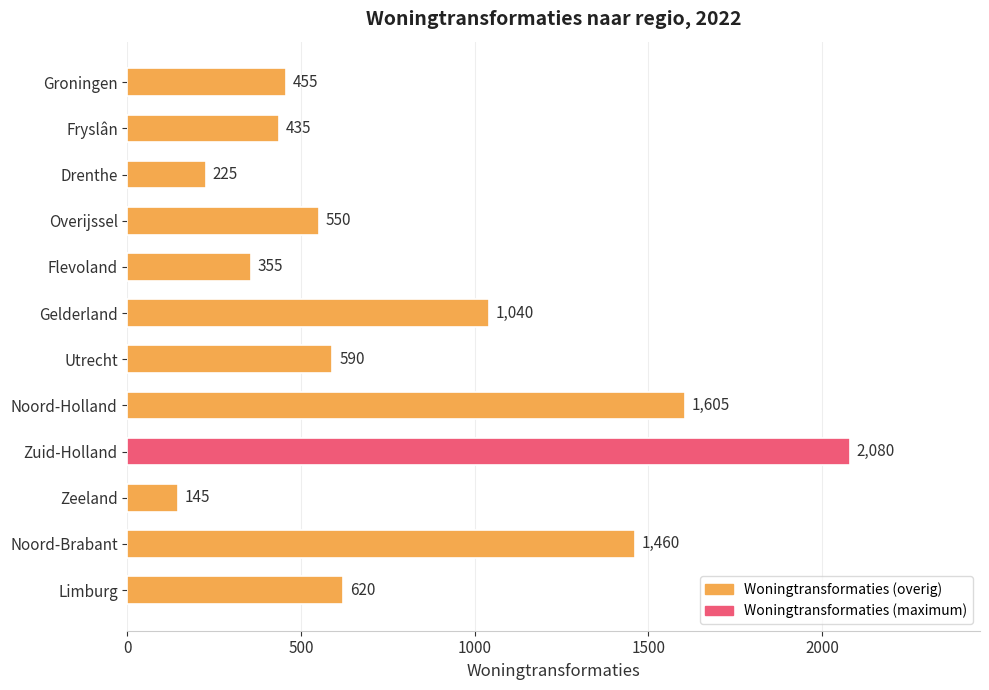

Between Overijssel and Flevoland, which is larger?

Overijssel